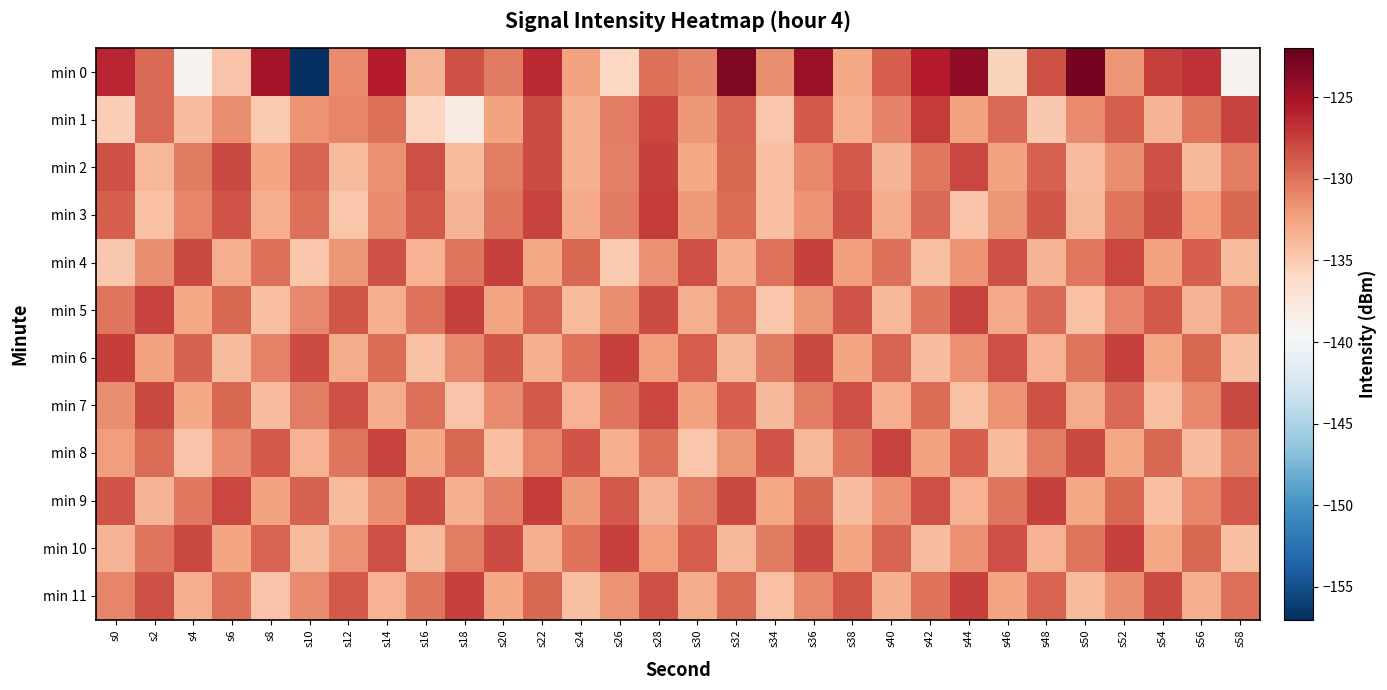

Between s6 and s36, which is larger?

s36